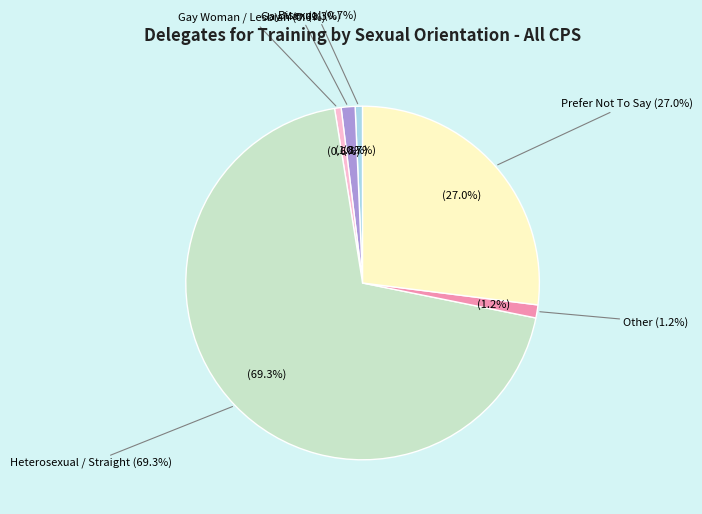

Combined, do Not Stated and Bisexual account for over 50%?

No